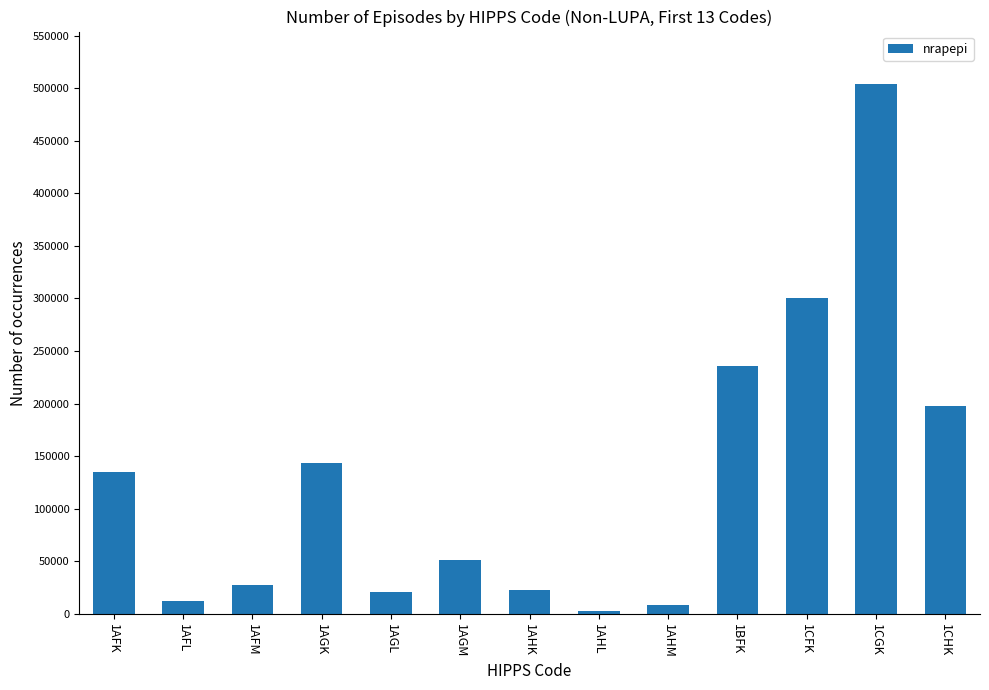

How many distinct data groups are displayed?

1